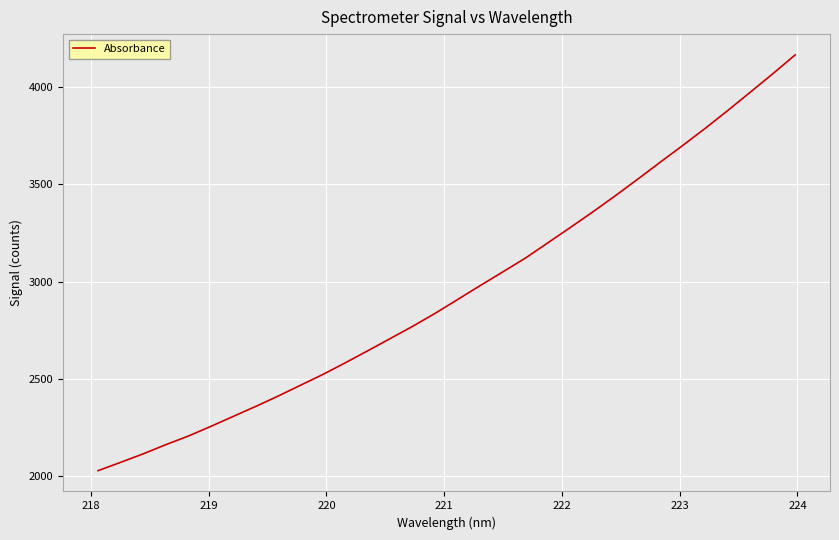

What is the maximum value shown in the chart?

4166.3